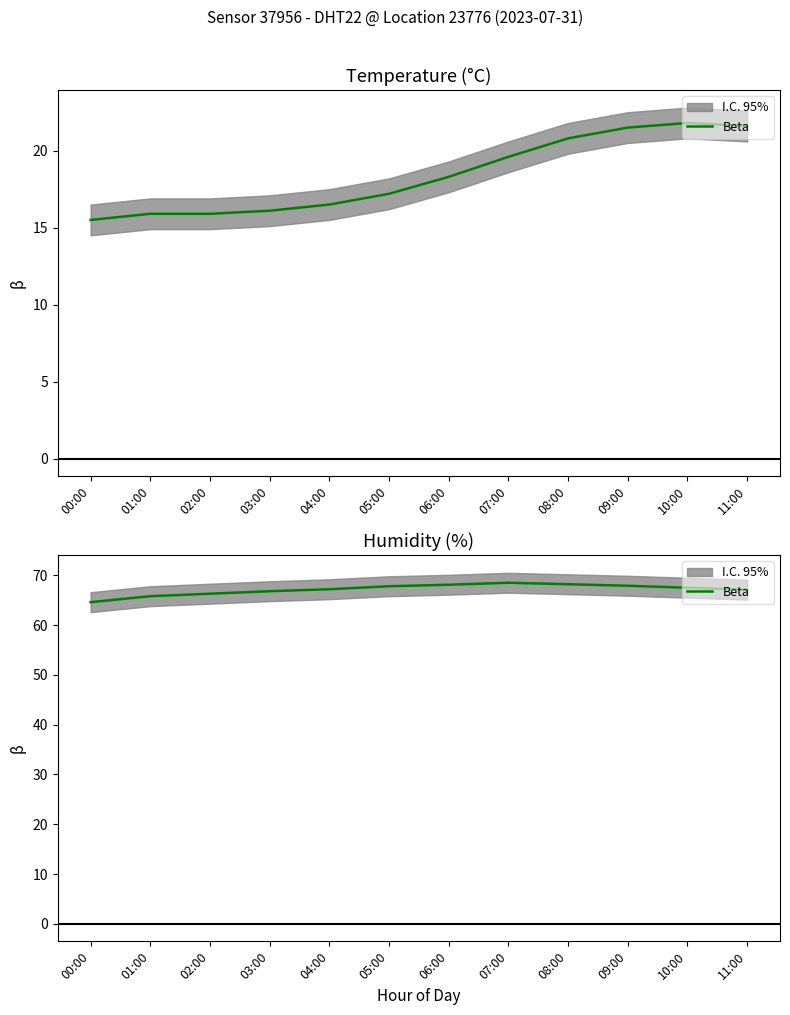

At which label is the value closest to 66?

01:00